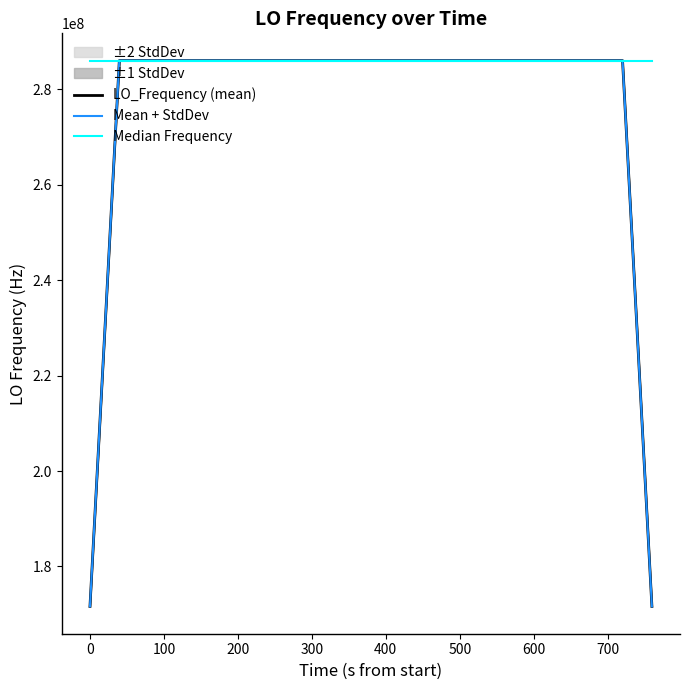

Which series has the largest range (max minus min)?

Mean + StdDev